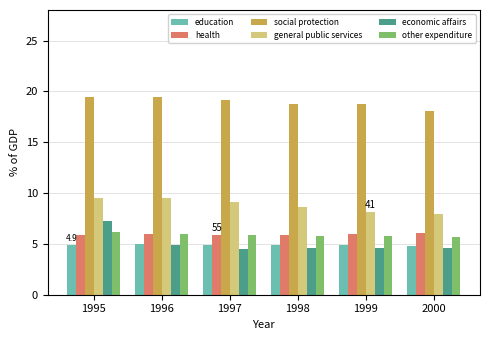

What is the highest value of the other expenditure series?

6.2